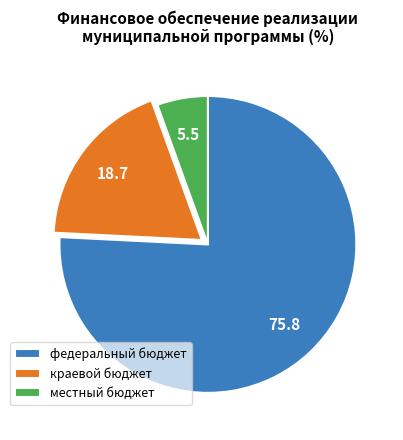

Is the sum of краевой бюджет and федеральный бюджет greater than half?

Yes